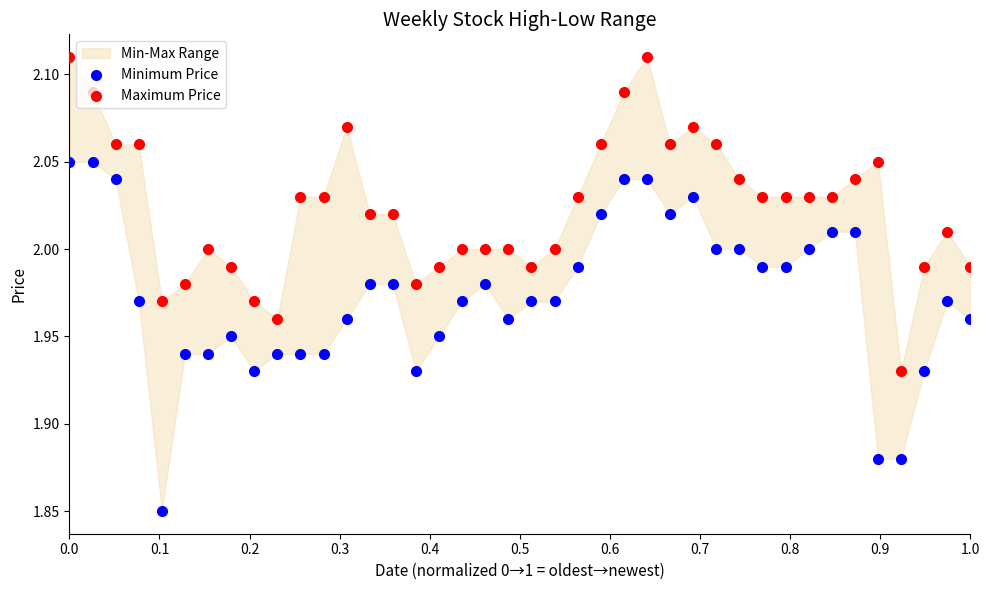

Which series contains the highest Y value?

Maximum Price